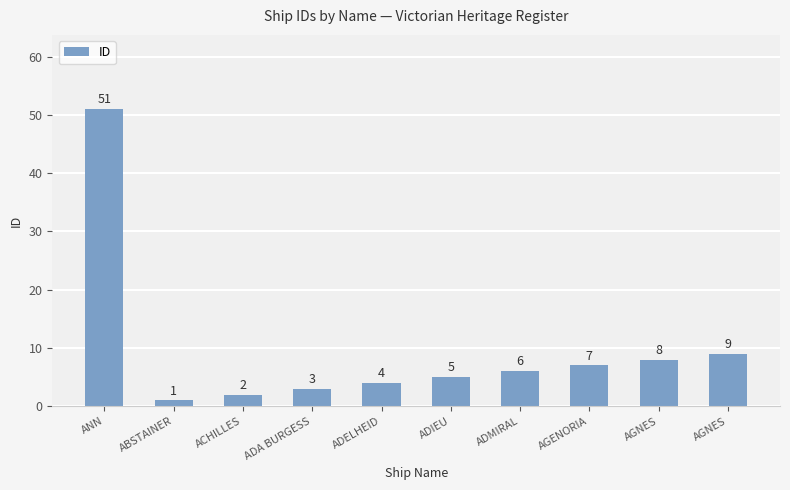

How many data points are less than 6?

5